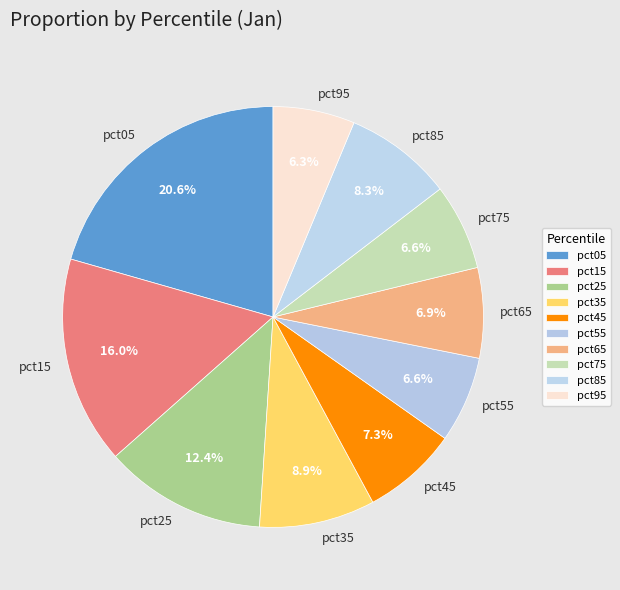

Which category has the biggest portion of the pie?

pct05